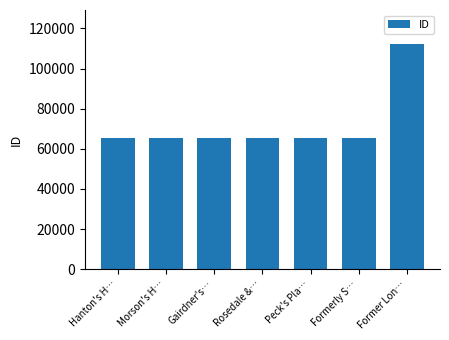

What is the difference between the values at Peck's Pla… and Former Lon…?

46785